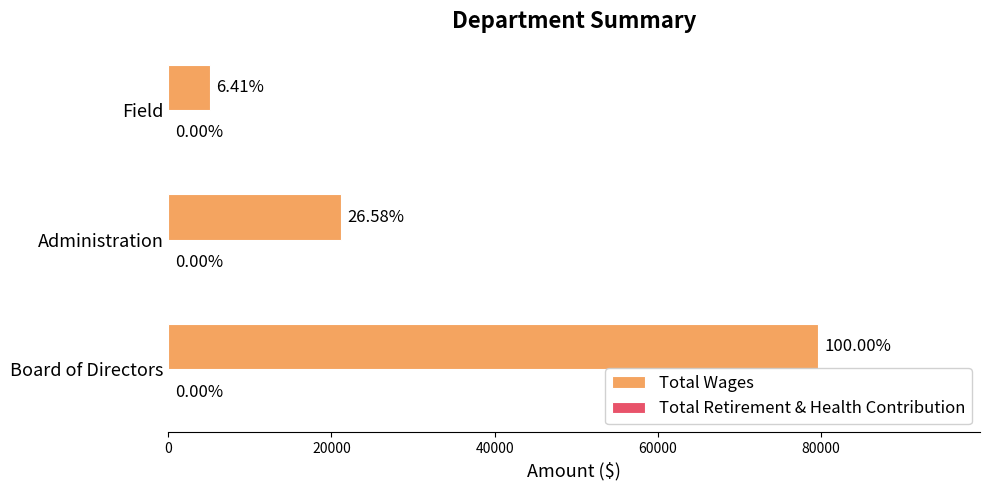

Are the bars horizontal?

Yes